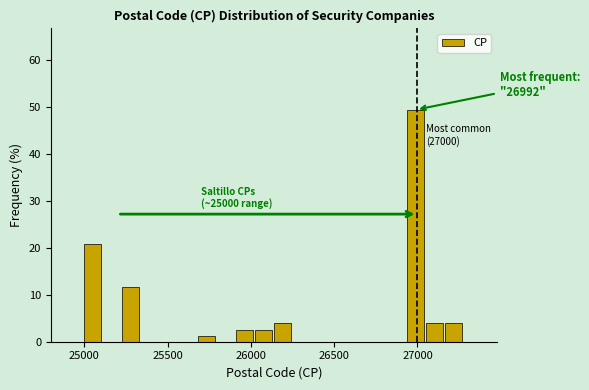

Read against the x-axis, roughly where is the centre of the tallest bar?

27000